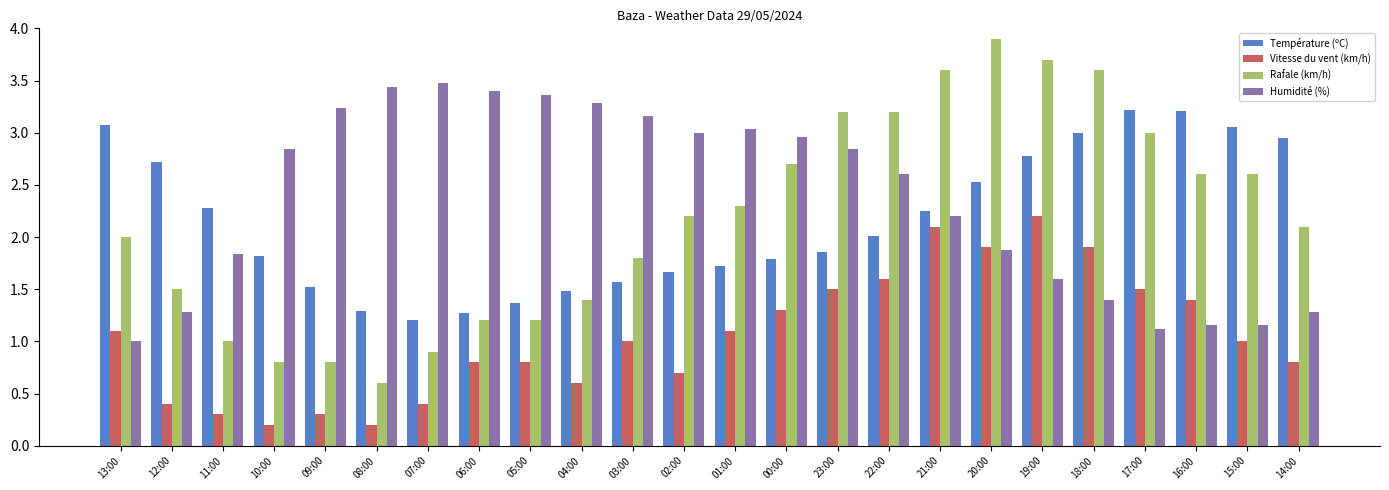

At which category does the chart reach its peak across all series?

20:00